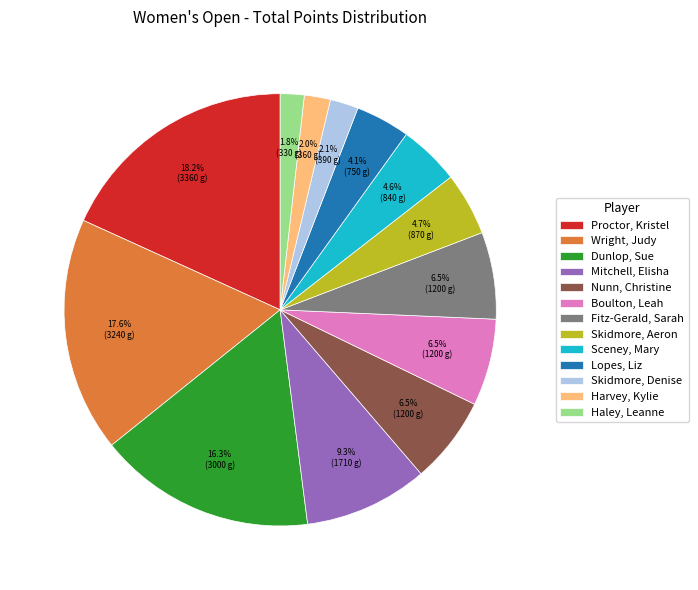

Does any single category account for the majority?

No